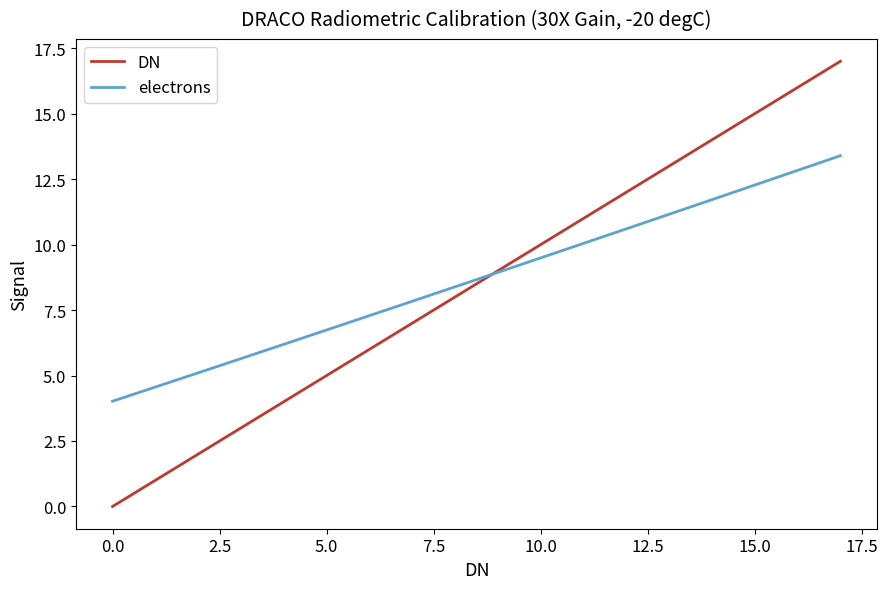

What is the highest value of the electrons series?

13.4